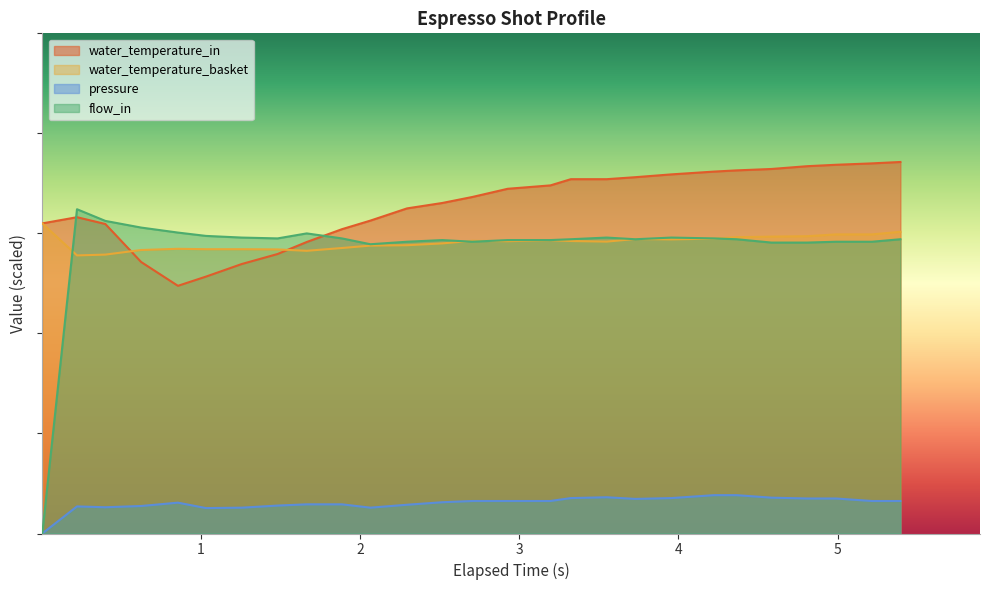

Which series ends up on top after the final intersection of water_temperature_in and flow_in?

water_temperature_in